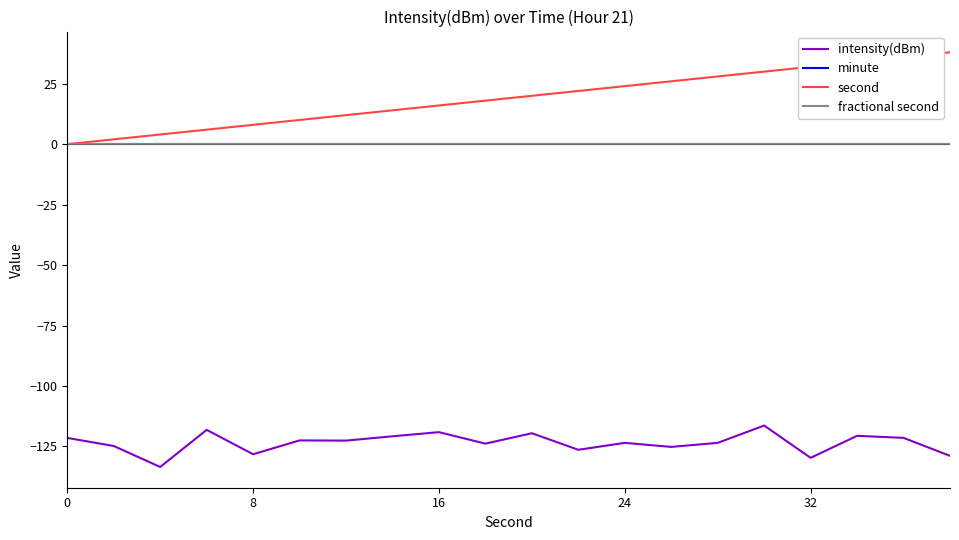

What is the highest value of the intensity(dBm) series?

-116.4